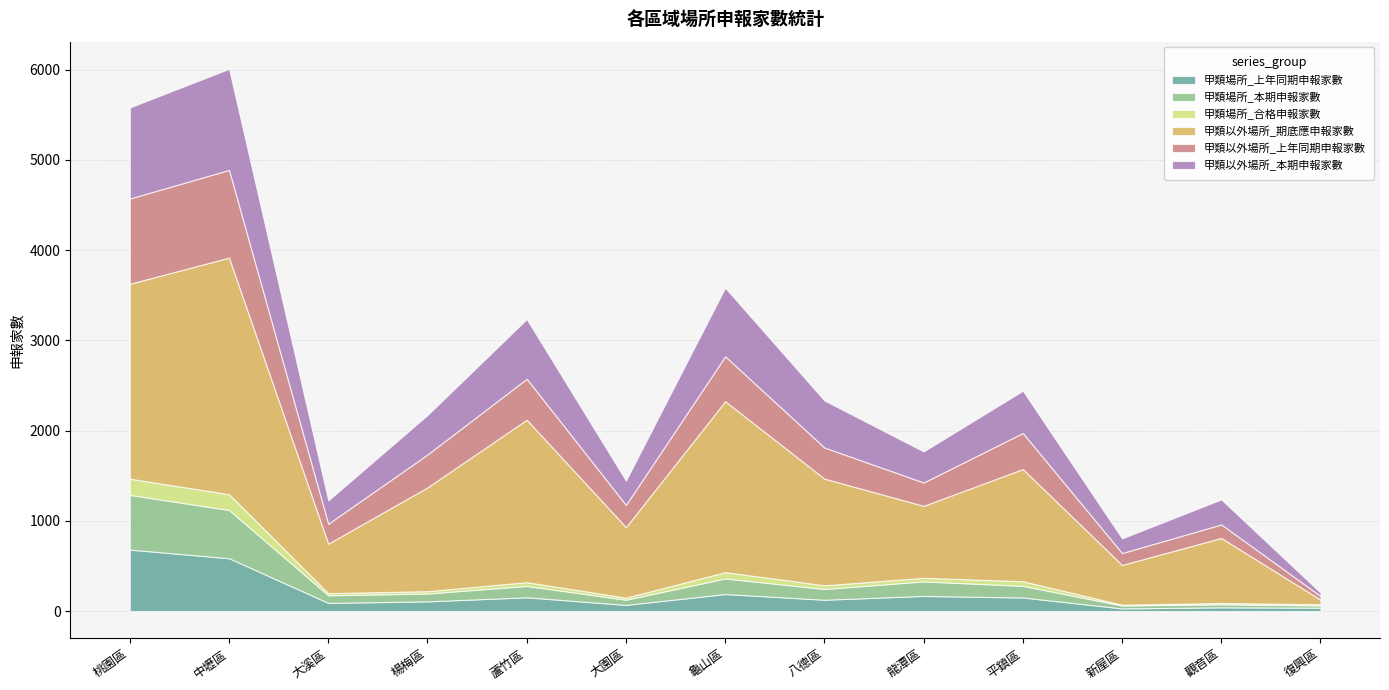

What is the average value of the 甲類場所_本期申報家數 series?

167